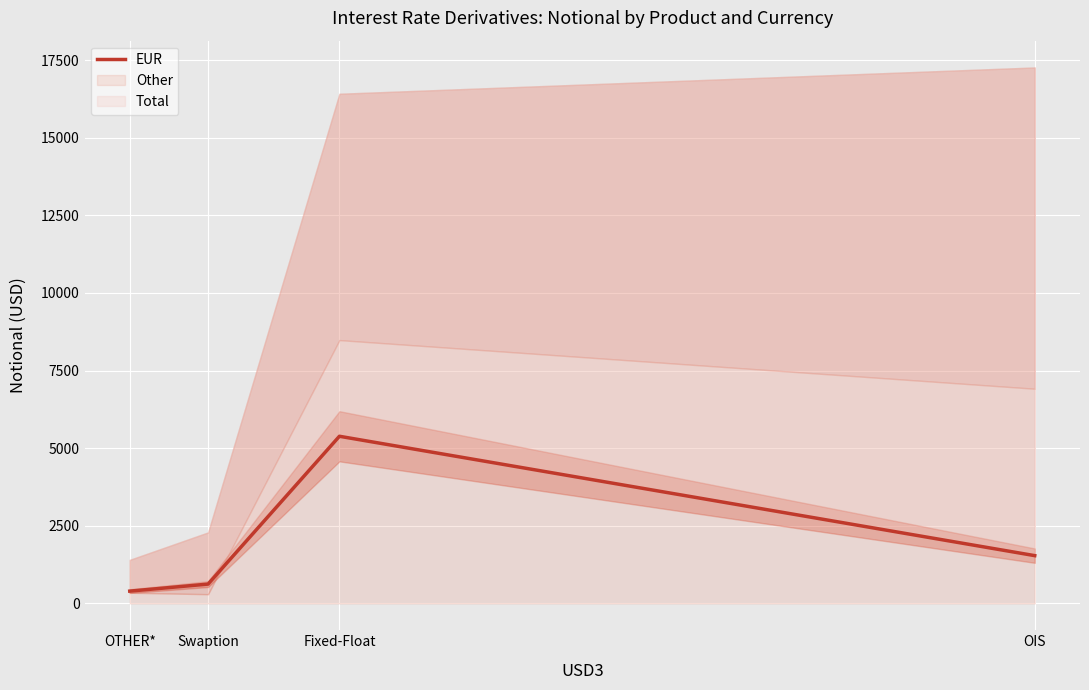

Which category has the highest value across all series?

Fixed-Float